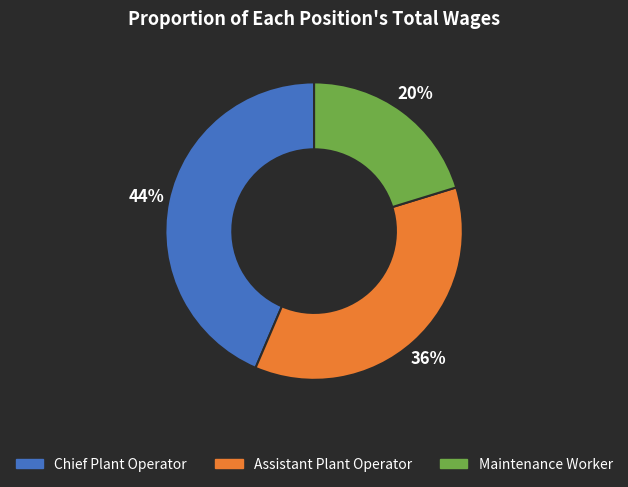

Combined, do Maintenance Worker and Chief Plant Operator account for over 50%?

Yes